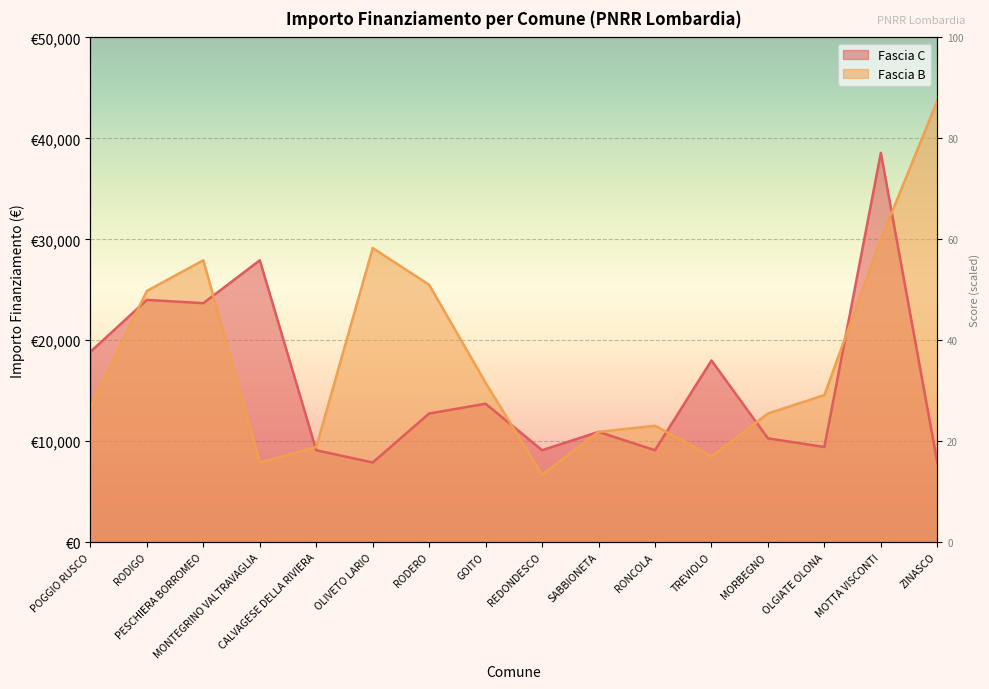

True or false: Fascia C and Fascia B intersect in this chart.

True